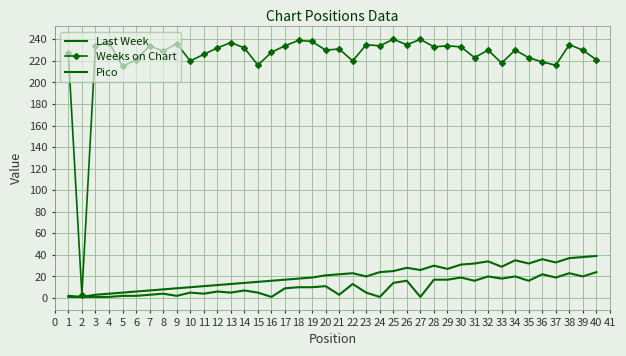

How many values in the Pico series exceed 9?

19